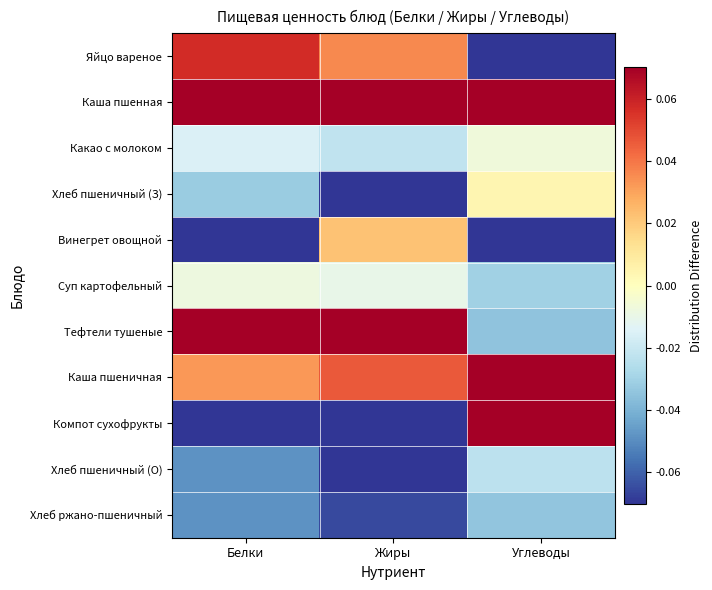

What is the maximum value shown in the chart?

0.2